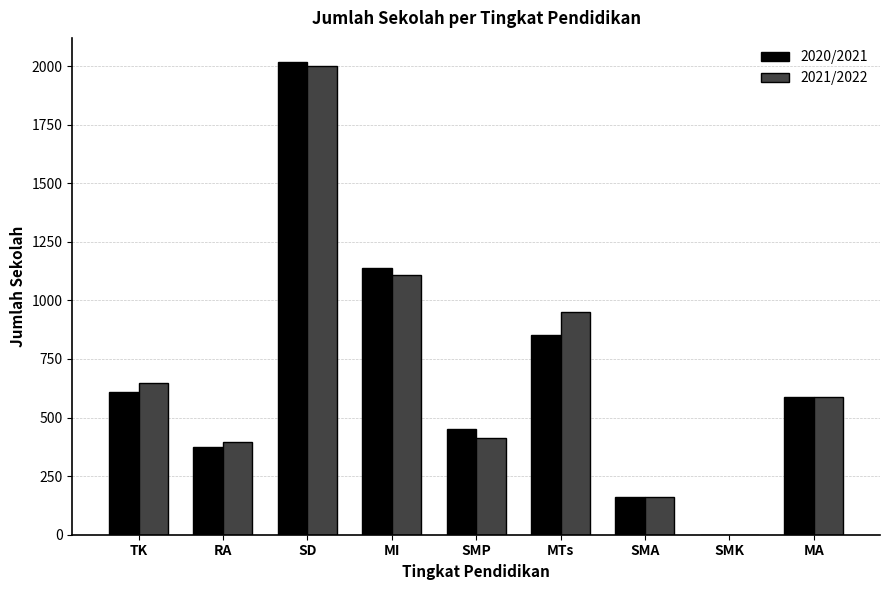

At which category is the sum across all series the highest?

SD